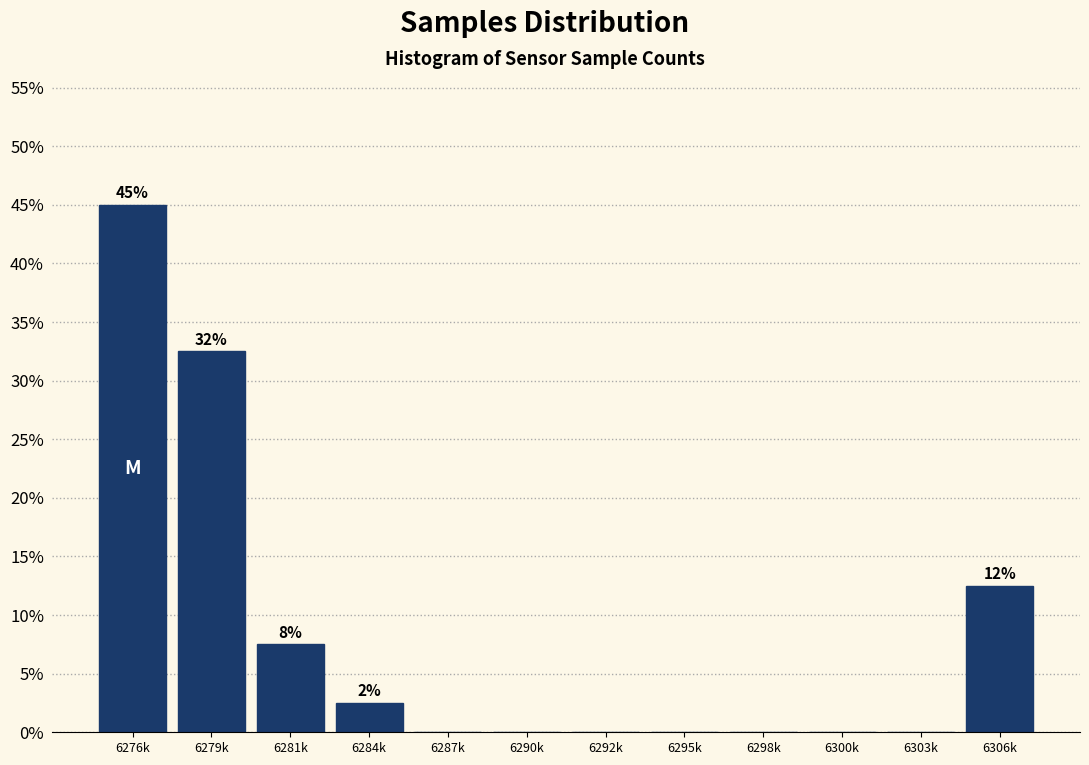

Reading left to right, transcribe all the data shown in this chart.

6276k=45.0	6279k=32.5	6281k=7.5	6284k=2.5	6287k=0.0	6290k=0.0	6292k=0.0	6295k=0.0	6298k=0.0	6300k=0.0	6303k=0.0	6306k=12.5